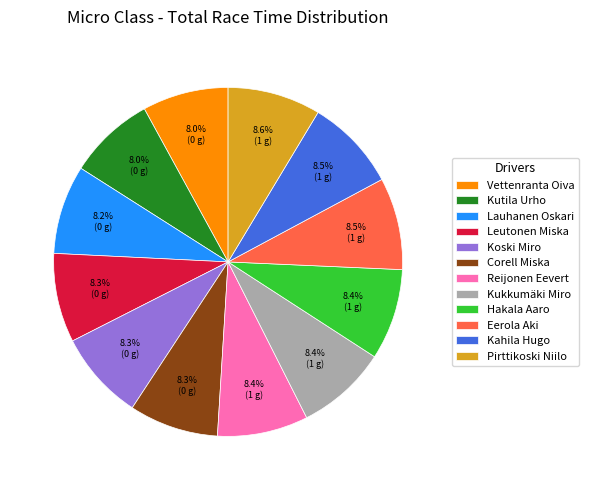

To the nearest percent, what is the difference between the largest and smallest slice percentages?

1%